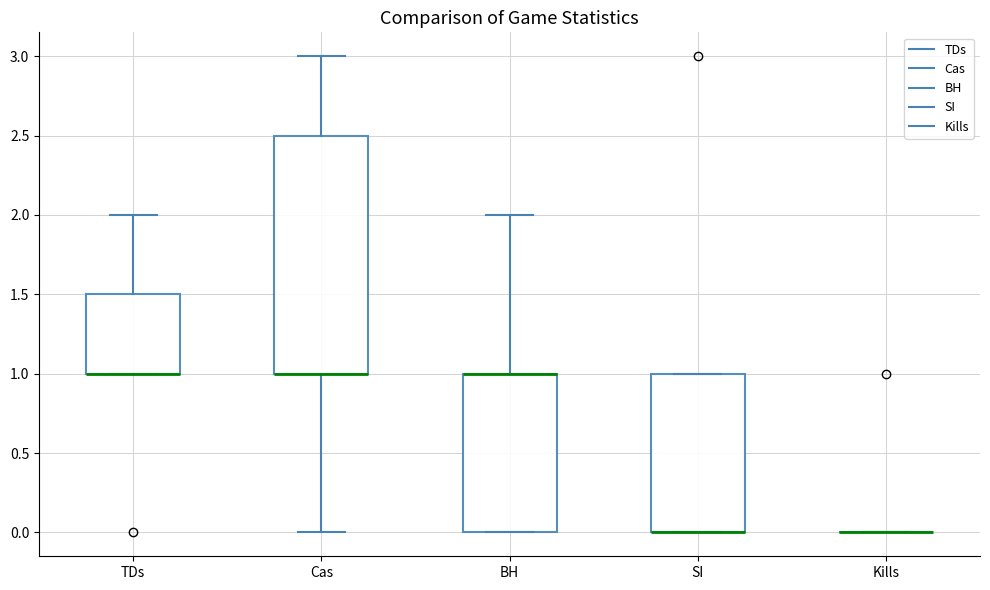

Where is the upper edge of the box for SI on the y-axis? The values are not printed on the chart, so give them approximately, as read against the axis.

1.0